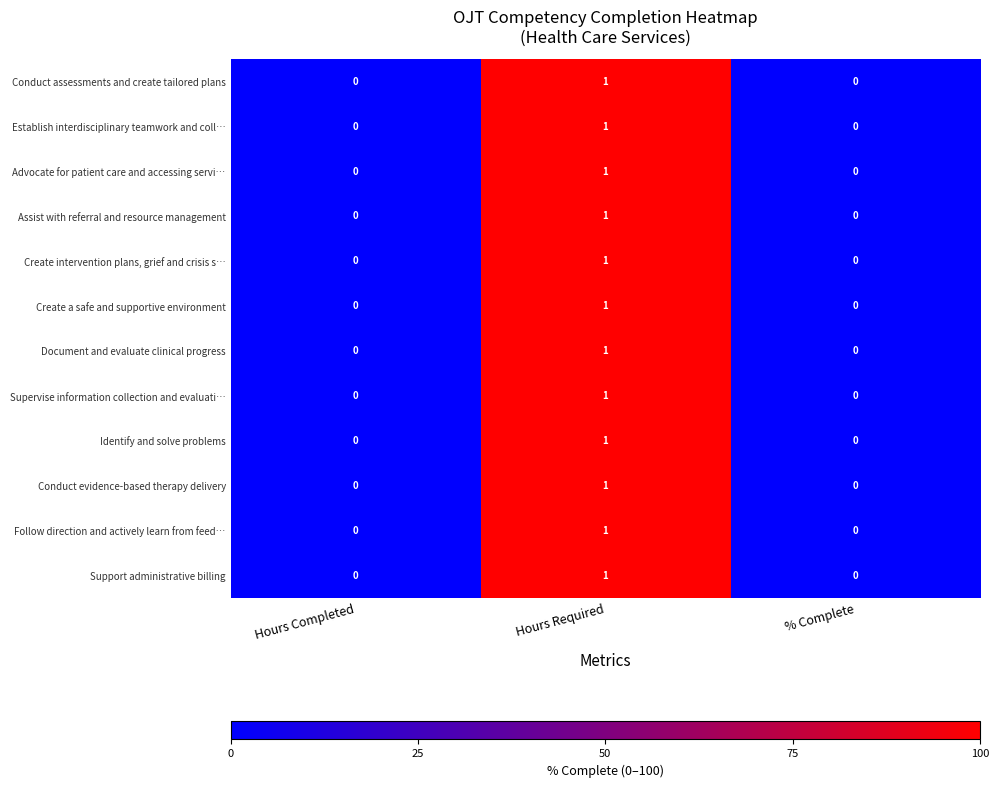

At which category does the chart reach its peak across all series?

Hours Required